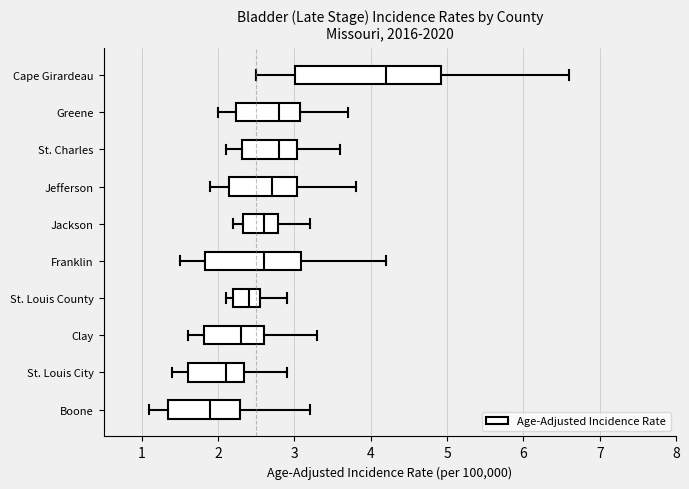

Comparing the boxes themselves (not the whiskers), which one is the widest?

Cape Girardeau